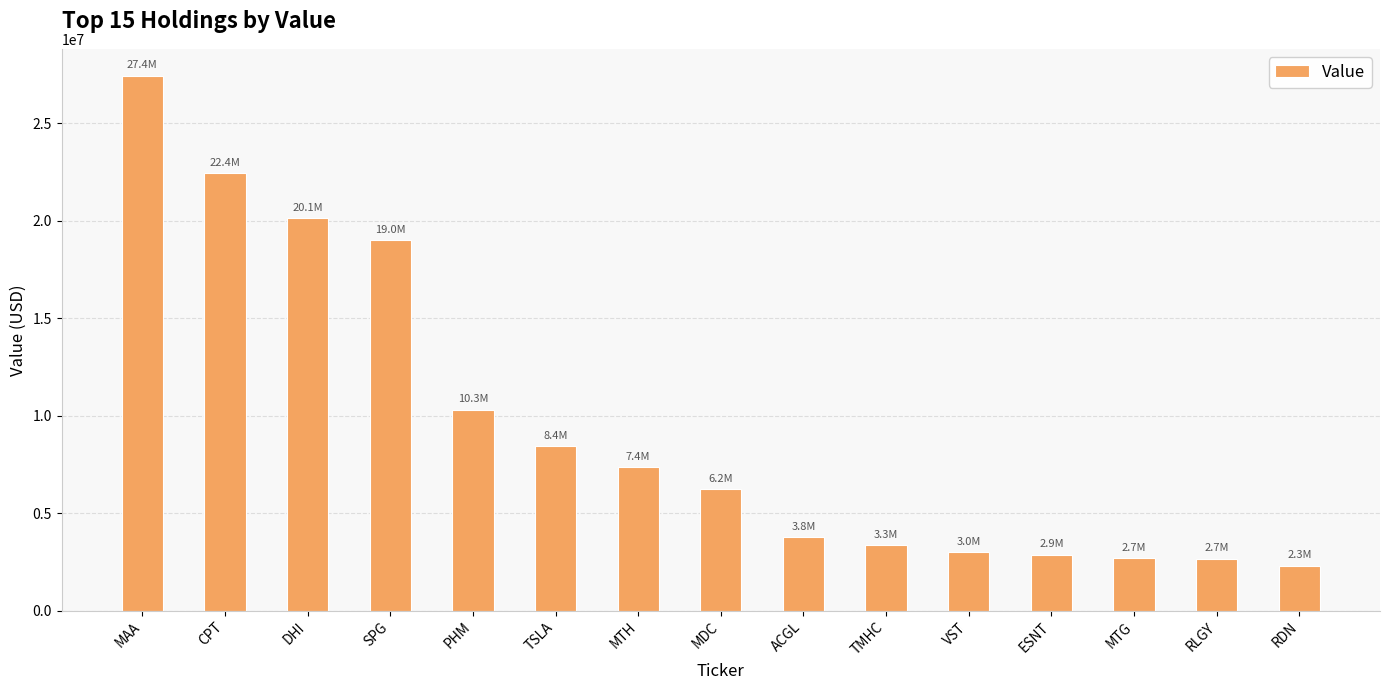

The chart shows a value of 22424000 at CPT. True or false?

True